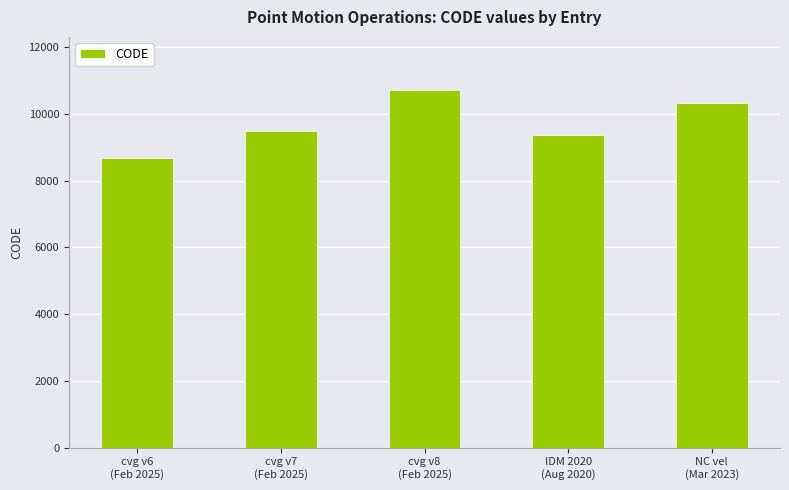

What is the value of the 2nd bar from the left?

9483